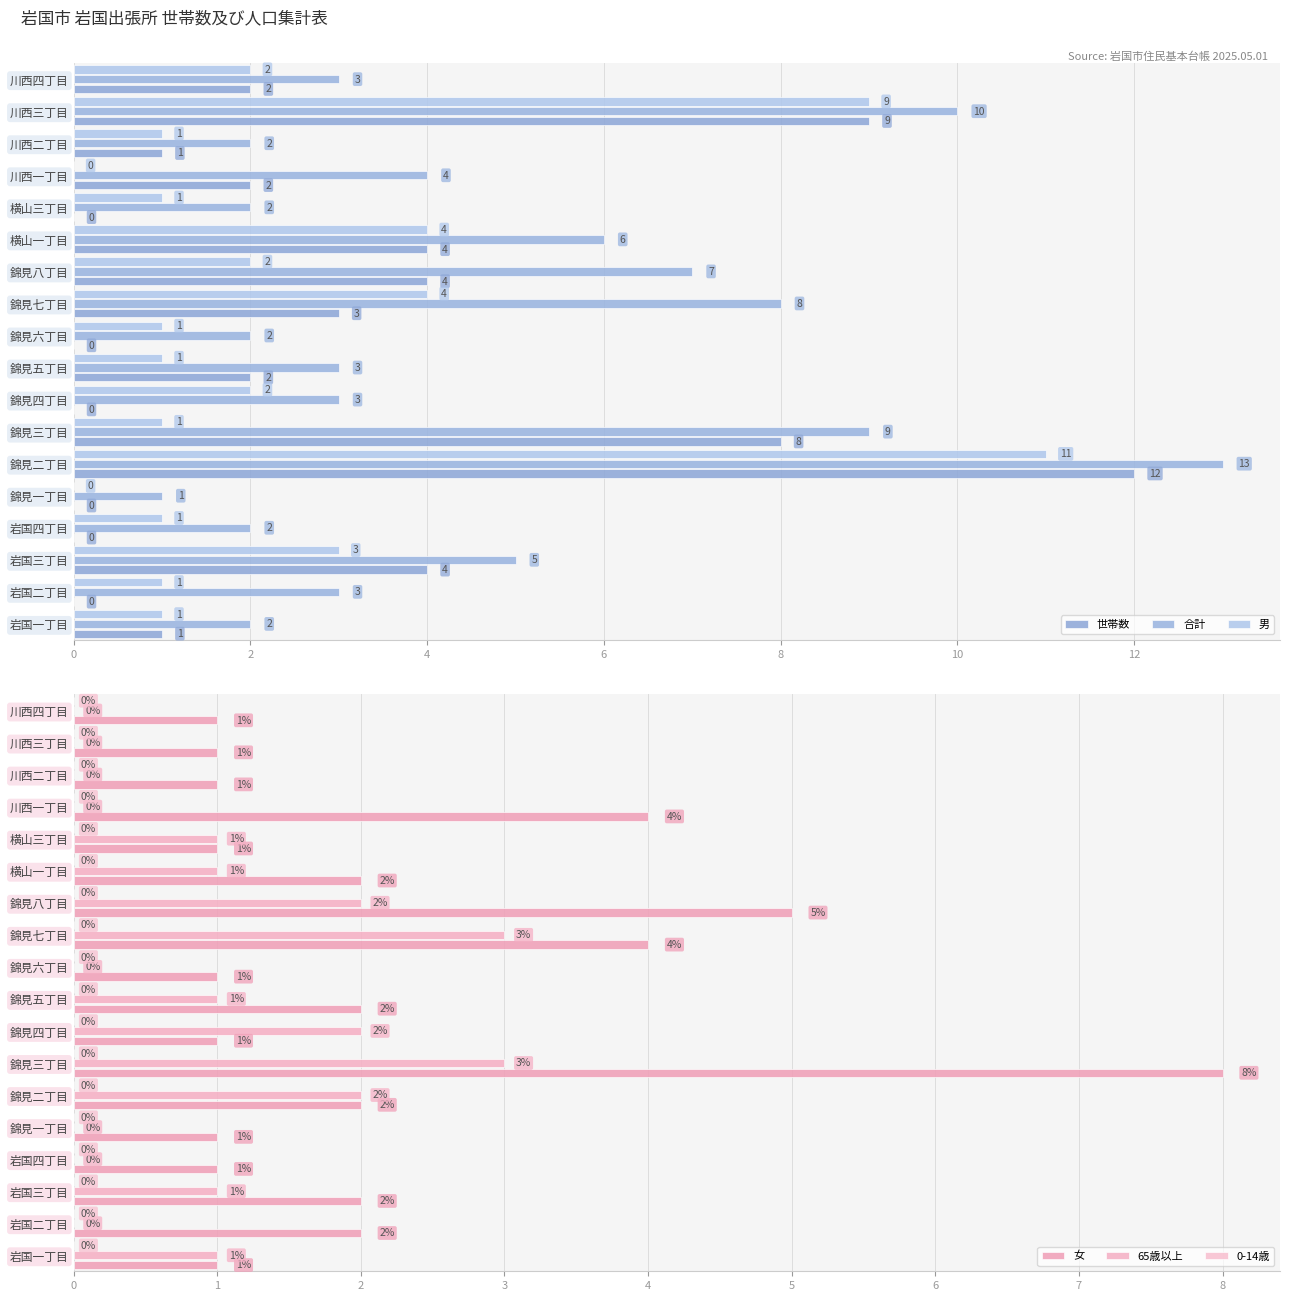

At 10, list the series in order from largest to smallest.

合計, 世帯数, 男, 女, 65歳以上, 0-14歳